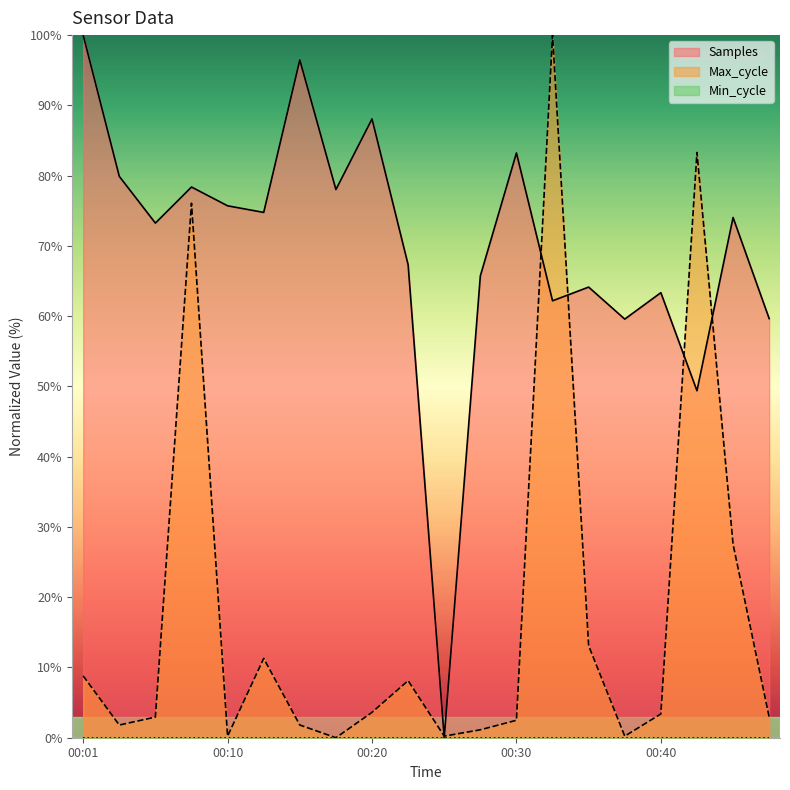

In Samples, how many points are higher than both neighbors (excluding endpoints)?

7